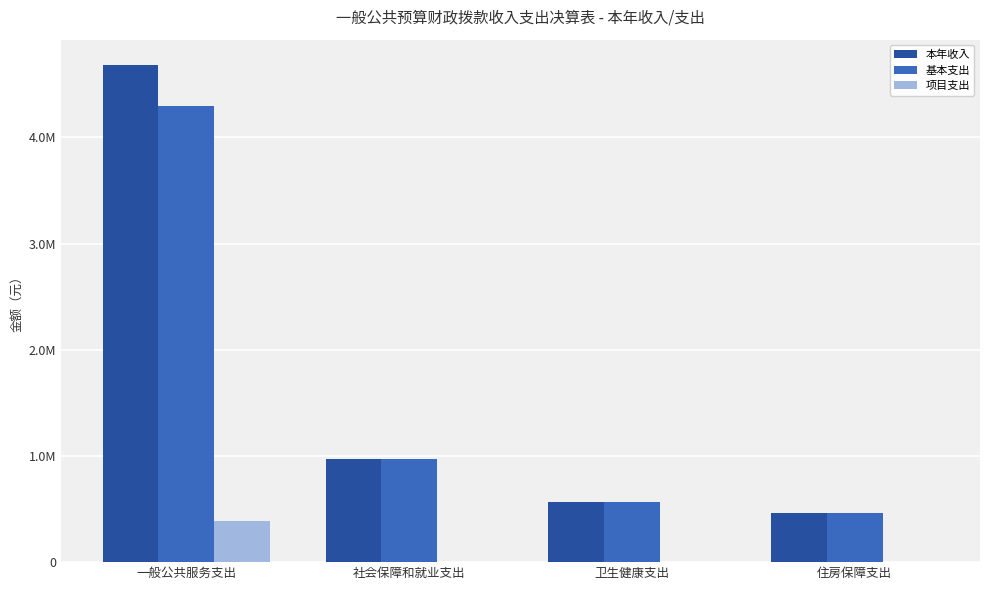

Does the chart contain stacked bars?

No